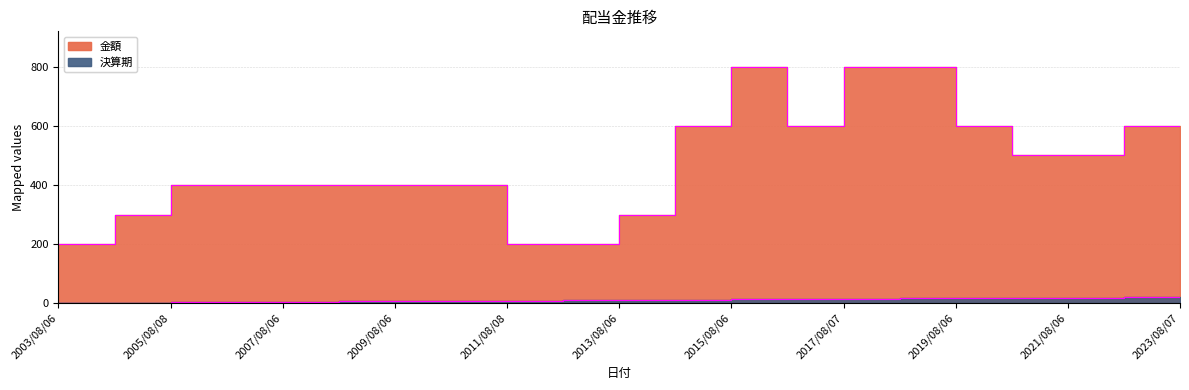

True or false: 決算期 and 金額 cross at least once.

False